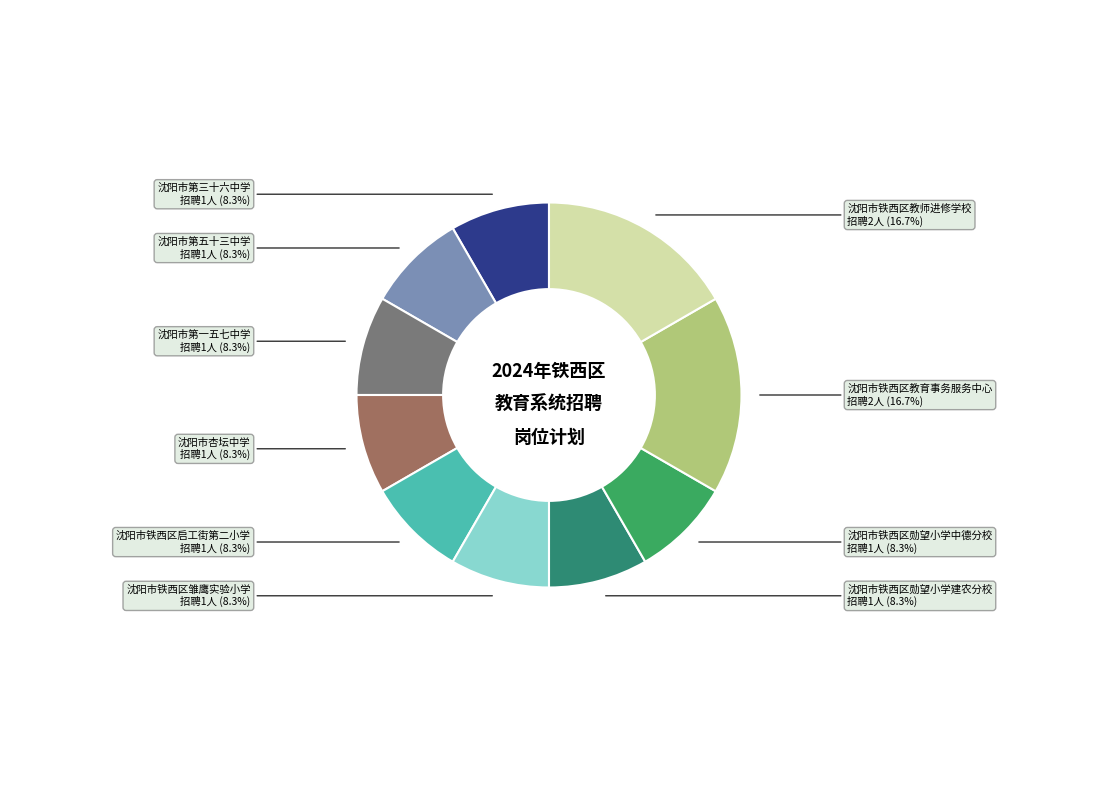

How many slices are in this pie chart?

10